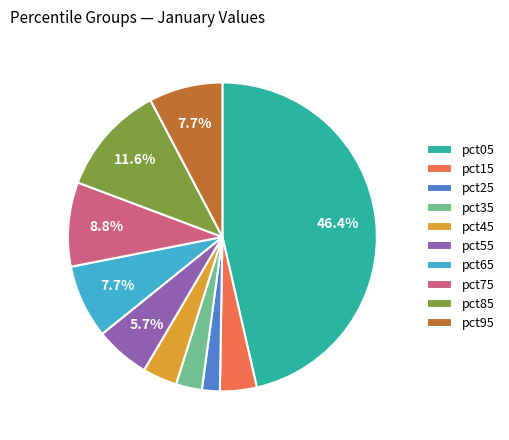

The pct95 slice represents 8% of the pie. True or false?

True